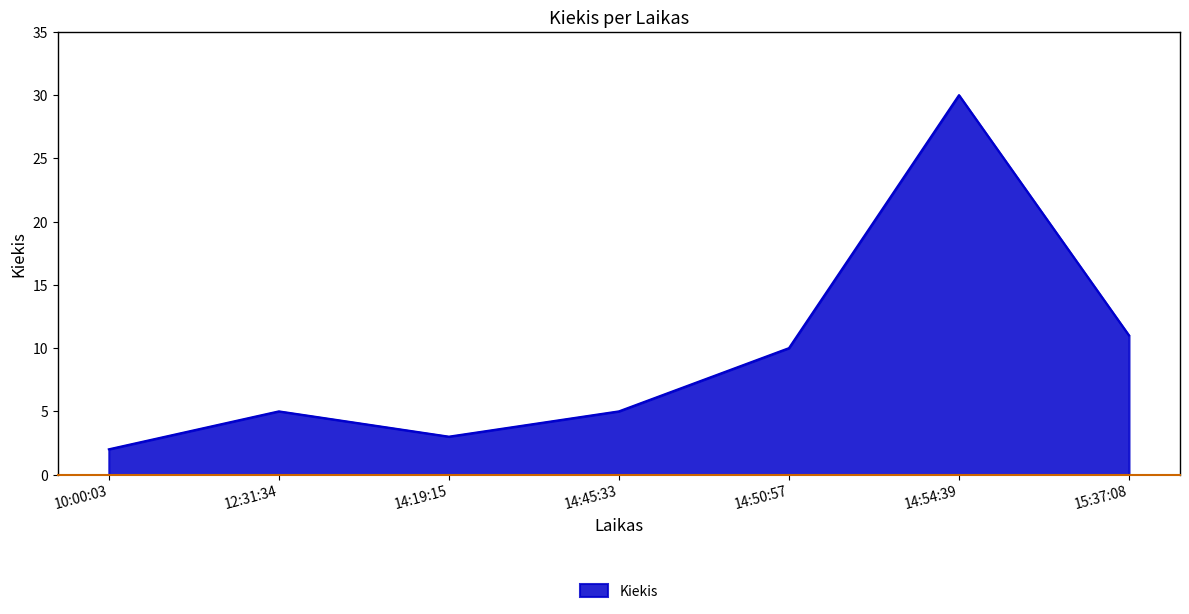

Count the number of data series in this chart.

1